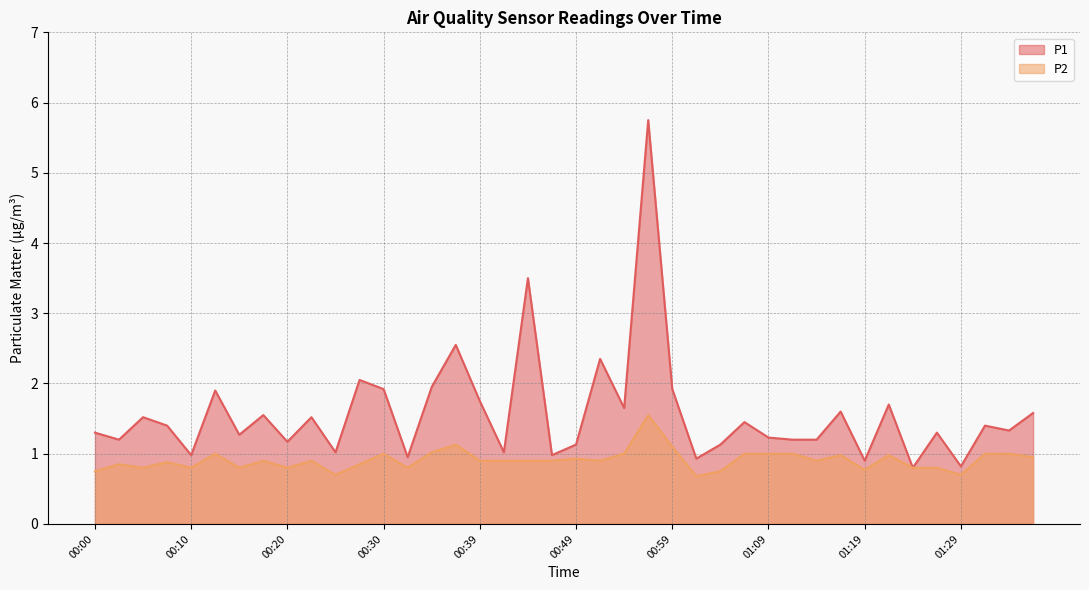

Which category has the lowest value in the P1 series?

01:24